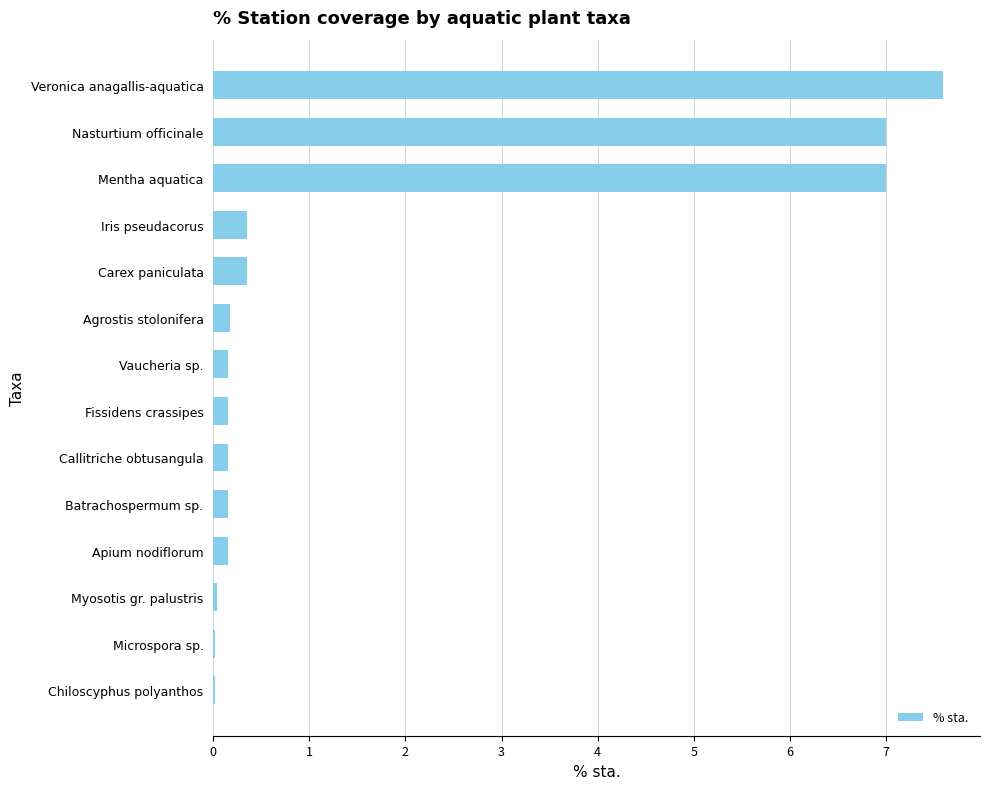

What is the sum of all values?

23.3